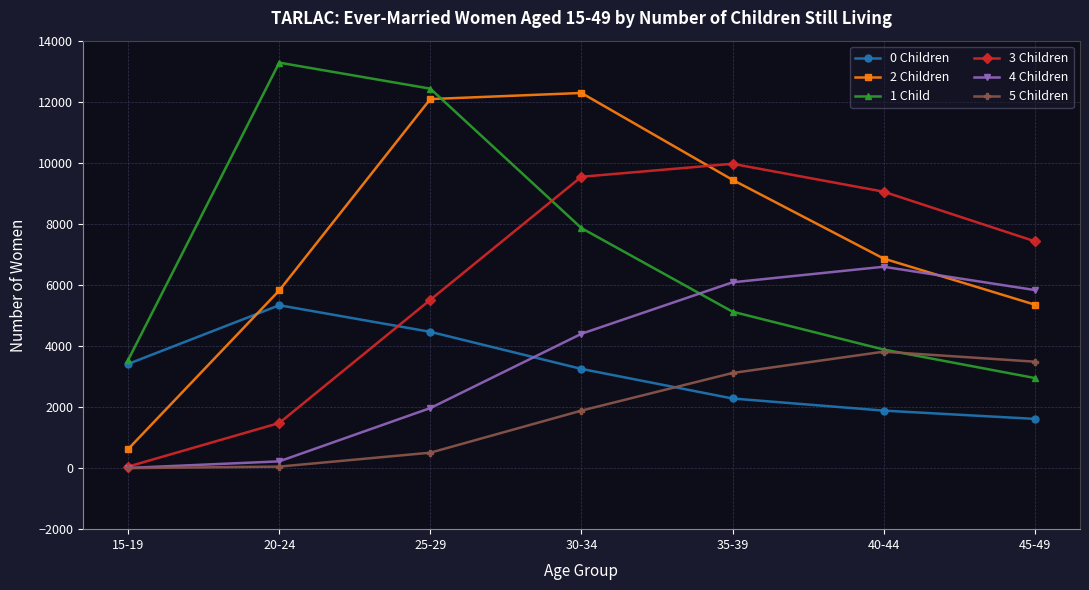

True or false: 4 Children and 1 Child intersect in this chart.

True